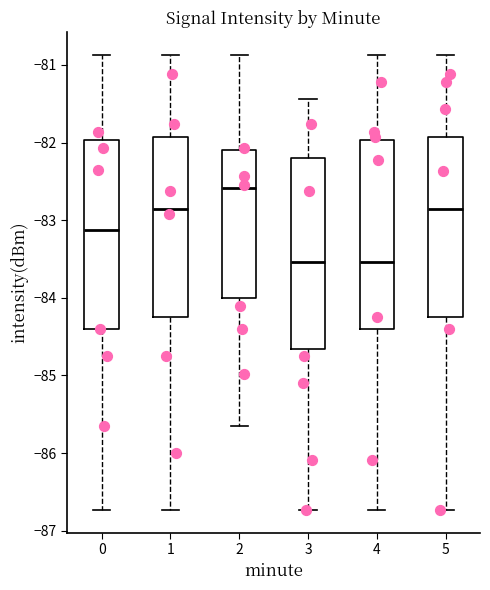

Where is the lower edge of the box at x = 0 on the y-axis? The values are not printed on the chart, so give them approximately, as read against the axis.

-84.4